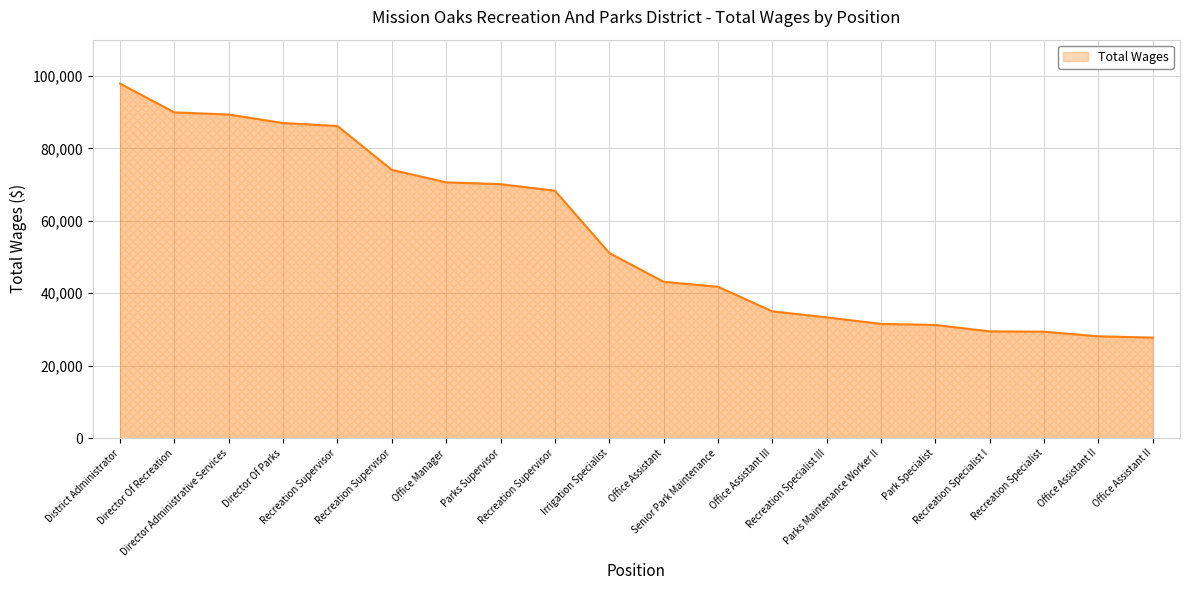

What is the label of the 15th point from the left?

Parks Maintenance Worker II